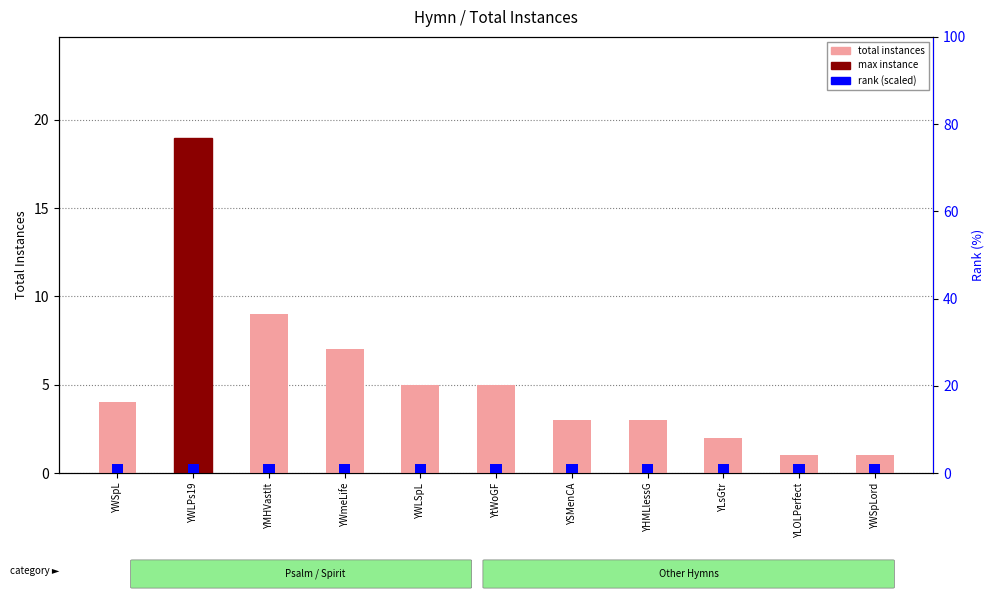

What is the value of the total instances bar at the 6th from the left?

5